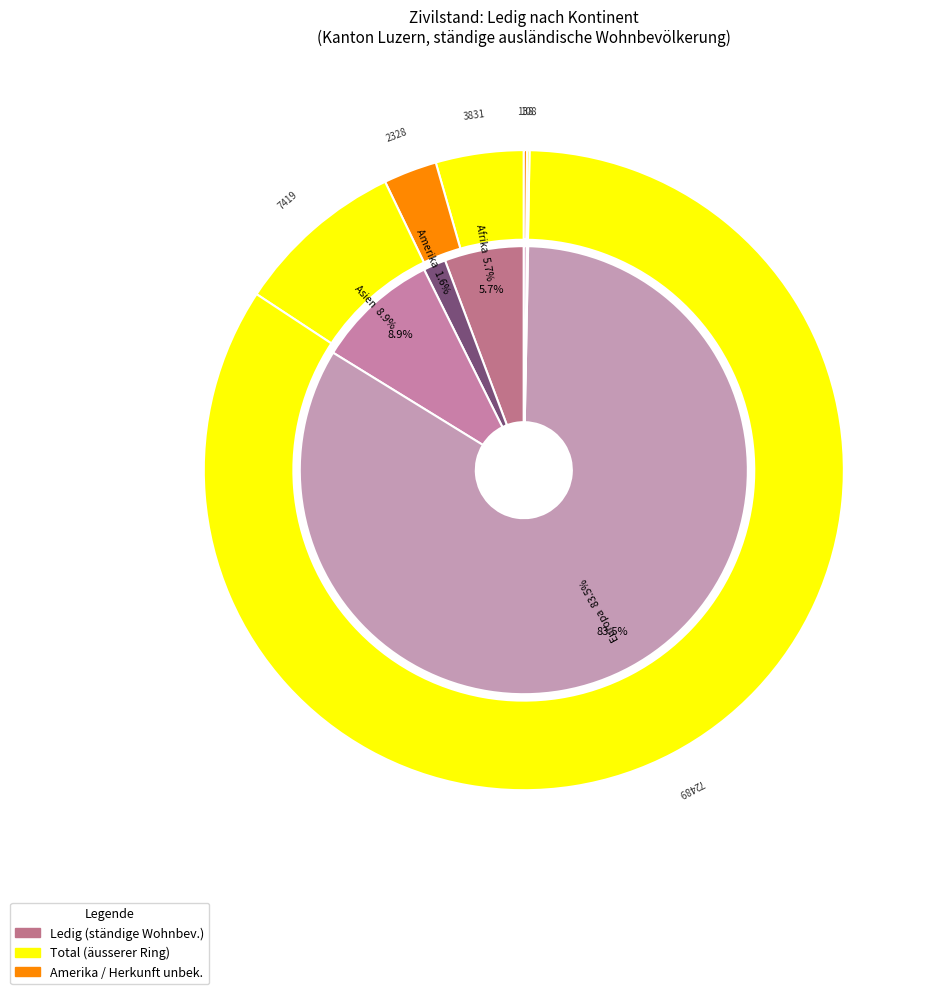

What percentage do Afrika and Asien together represent?

14.6%